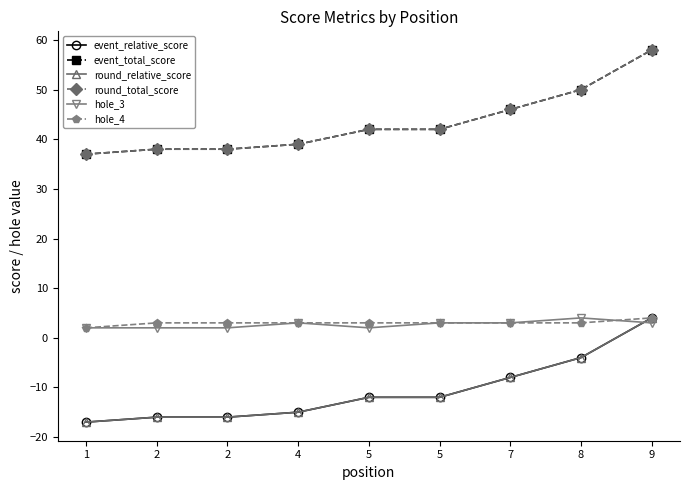

What is the total value across all series at 9?

131